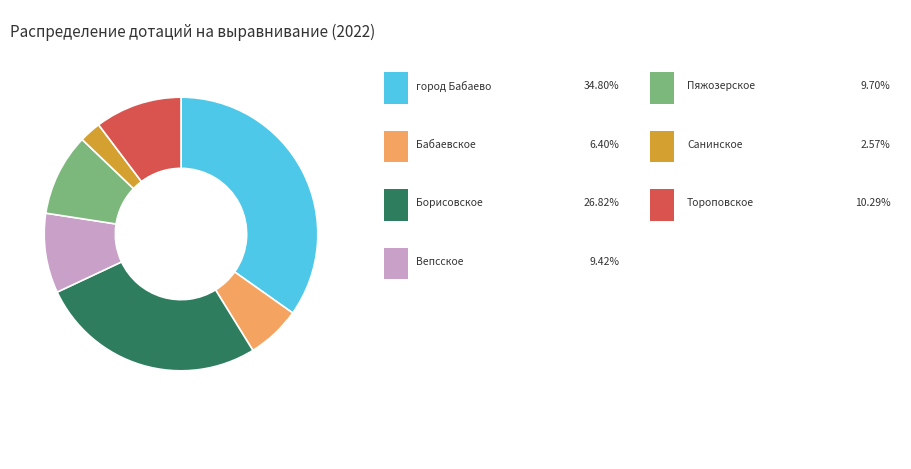

Is there any slice that represents more than half of the pie?

No